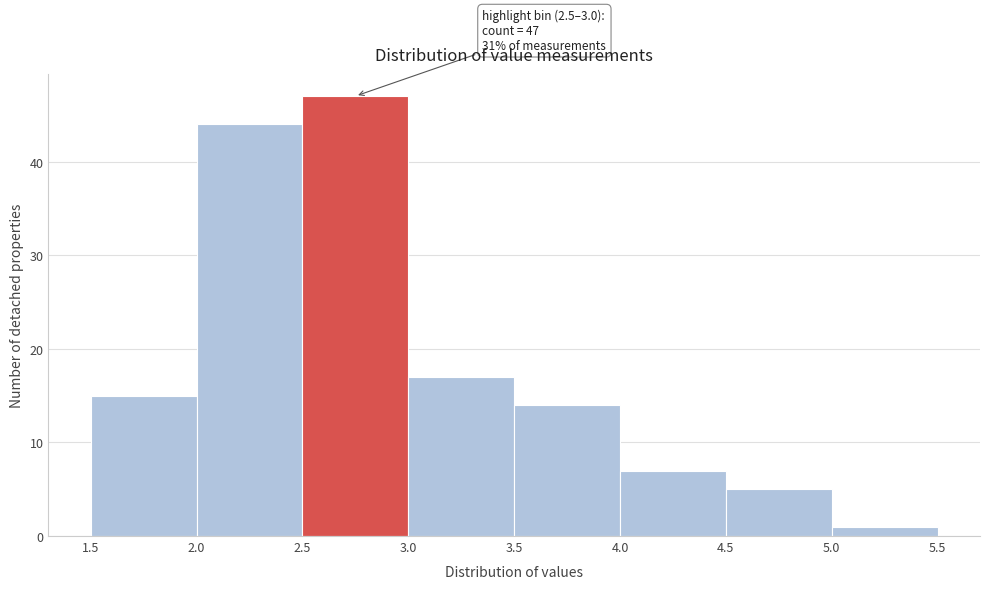

Which range on the x-axis has the tallest bar?

2.5 to 3.0